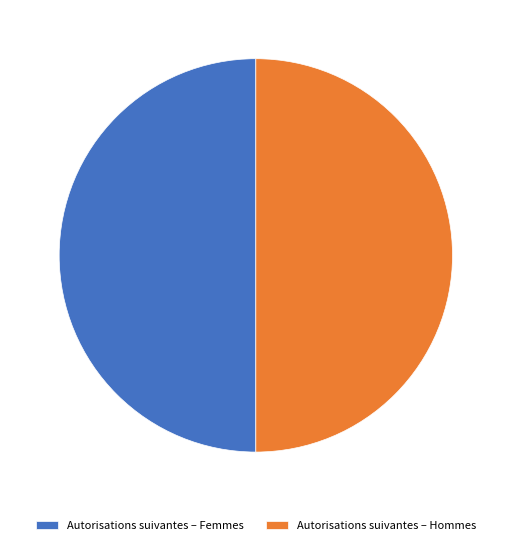

Is the sum of Autorisations suivantes – Hommes and Autorisations suivantes – Femmes greater than half?

Yes